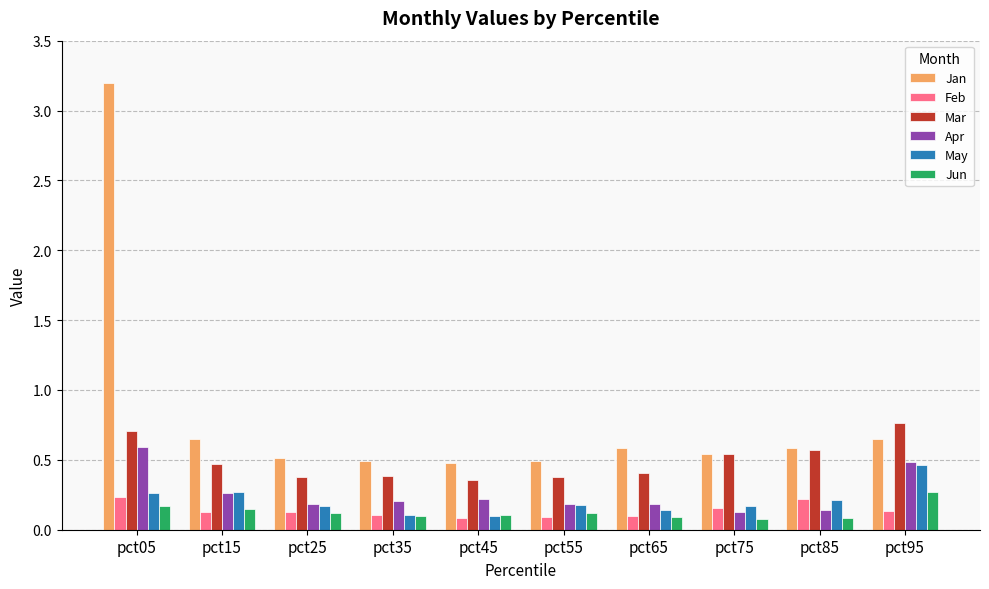

True or false: Feb has a value of 0.1 at pct35.

True